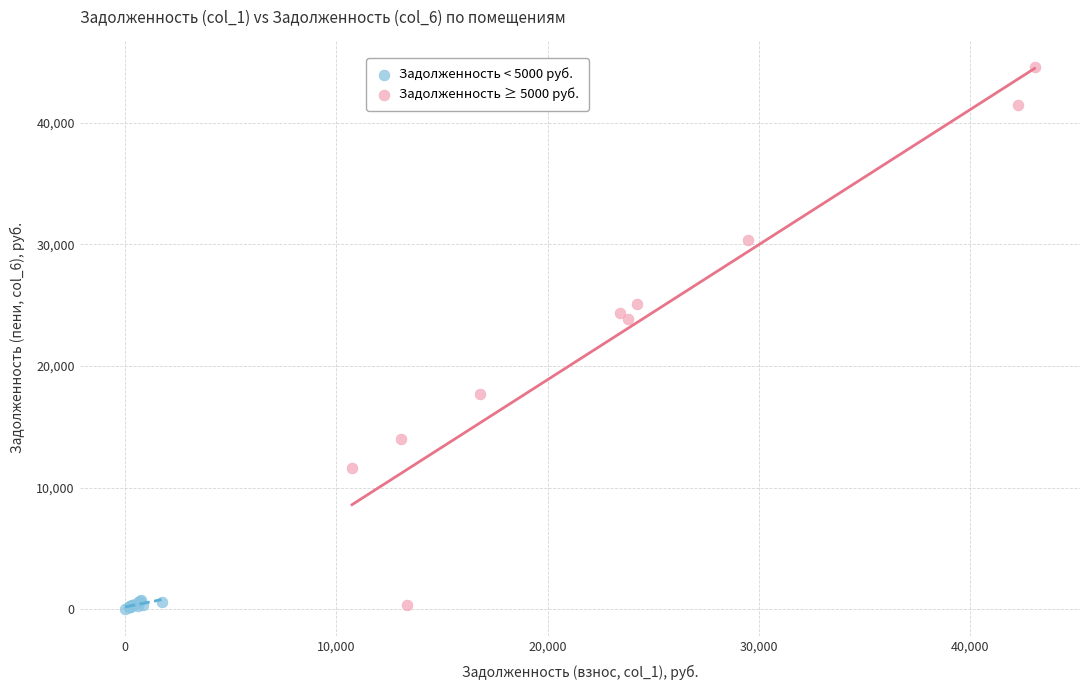

Which series contains the highest Y value?

Задолженность ≥ 5000 руб.